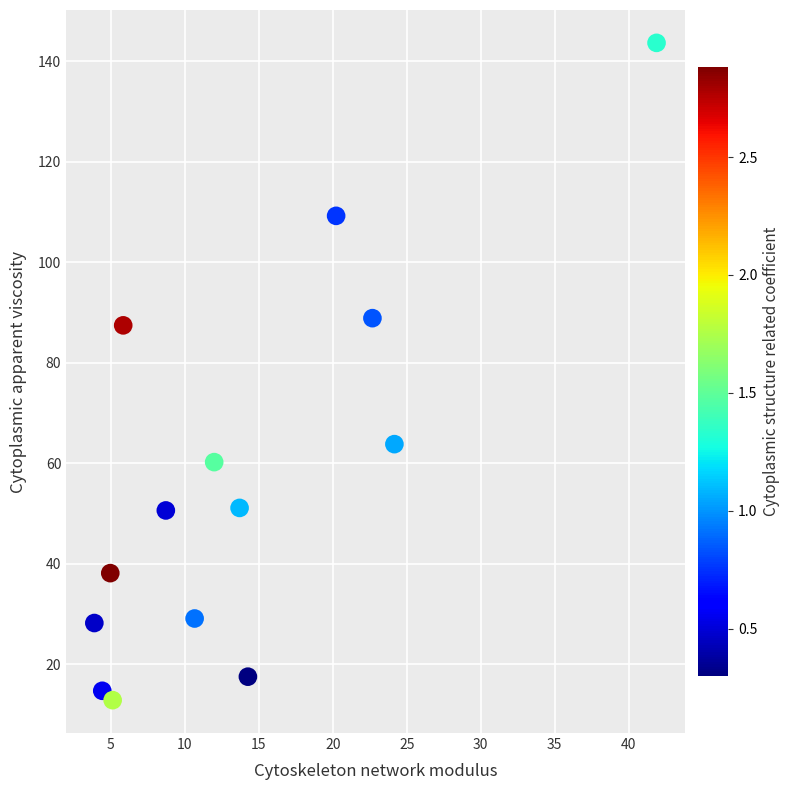

What is the range of X values (max minus min)?

38.0